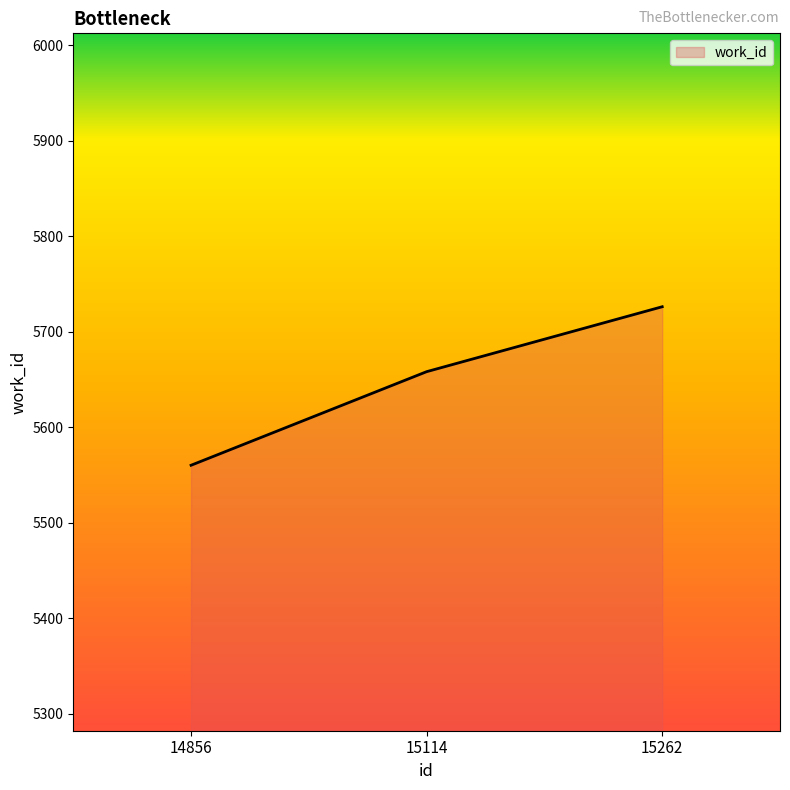

Between 15114 and 14856, which is larger?

15114